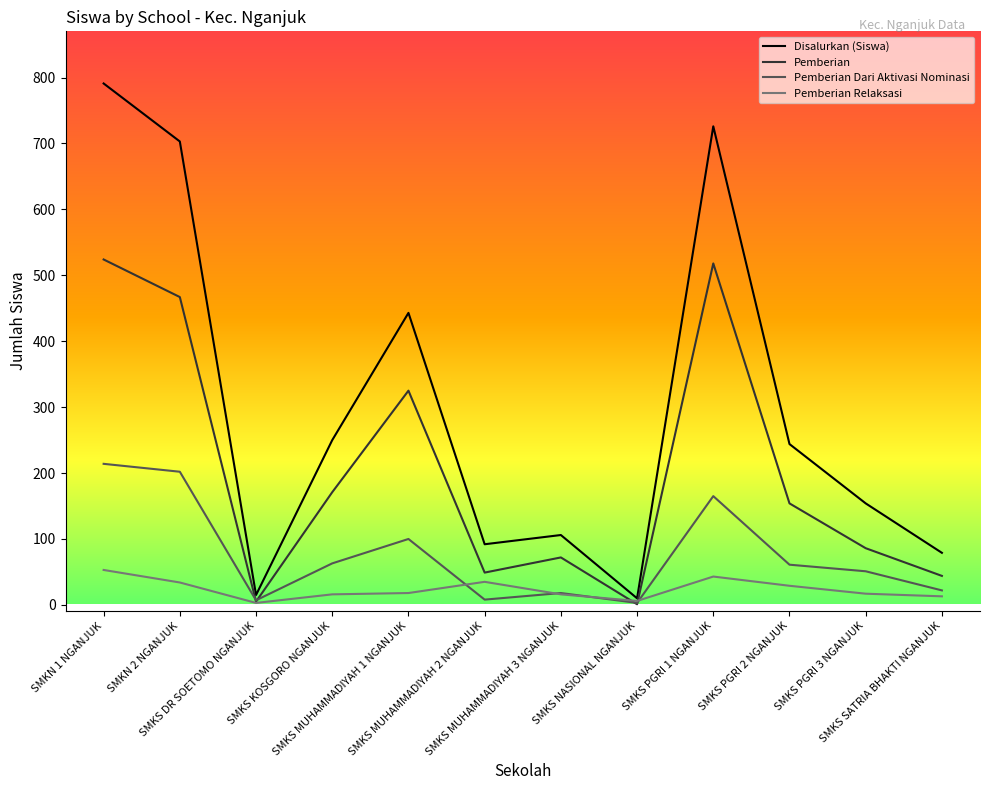

What are all the series names shown in the legend?

Disalurkan (Siswa), Pemberian, Pemberian Dari Aktivasi Nominasi, Pemberian Relaksasi